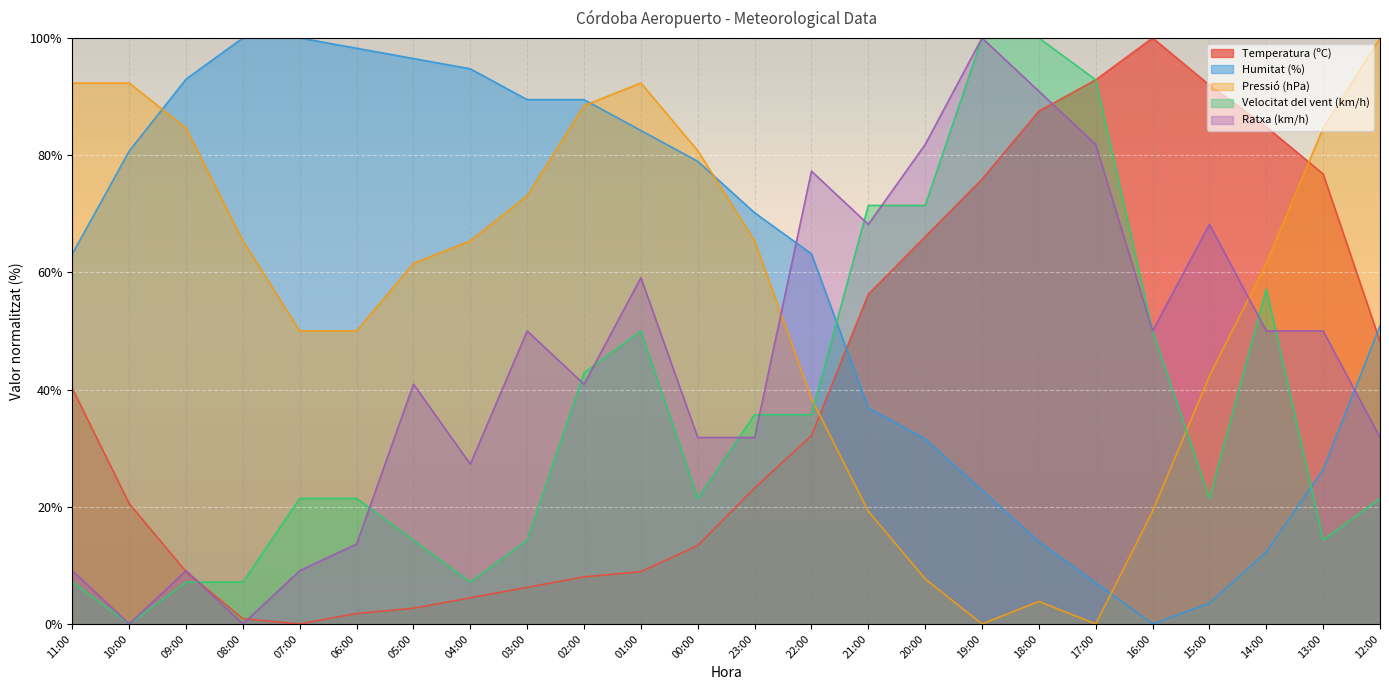

Reading left to right, what are all the values shown in this chart?

Temperatura (ºC): 40.2	20.5	8.9	0.9	0.0	1.8	2.7	4.5	6.2	8.0	8.9	13.4	23.2	32.1	56.3	66.1	75.9	87.5	92.9	100.0	92.0	84.8	76.8	48.2
Humitat (%): 63.2	80.7	93.0	100.0	100.0	98.2	96.5	94.7	89.5	89.5	84.2	78.9	70.2	63.2	36.8	31.6	22.8	14.0	7.0	0.0	3.5	12.3	26.3	50.9
Pressió (hPa): 92.3	92.3	84.6	65.4	50.0	50.0	61.5	65.4	73.1	88.5	92.3	80.8	65.4	38.5	19.2	7.7	0.0	3.8	0.0	19.2	42.3	61.5	84.6	100.0
Velocitat del vent (km/h): 7.1	0.0	7.1	7.1	21.4	21.4	14.3	7.1	14.3	42.9	50.0	21.4	35.7	35.7	71.4	71.4	100.0	100.0	92.9	50.0	21.4	57.1	14.3	21.4
Ratxa (km/h): 9.1	0.0	9.1	0.0	9.1	13.6	40.9	27.3	50.0	40.9	59.1	31.8	31.8	77.3	68.2	81.8	100.0	90.9	81.8	50.0	68.2	50.0	50.0	31.8